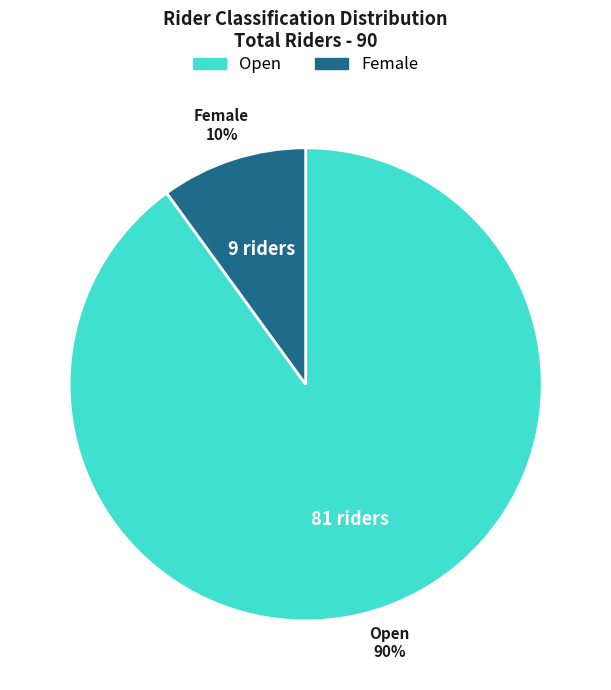

Is it true that Open is 90% of the pie?

True